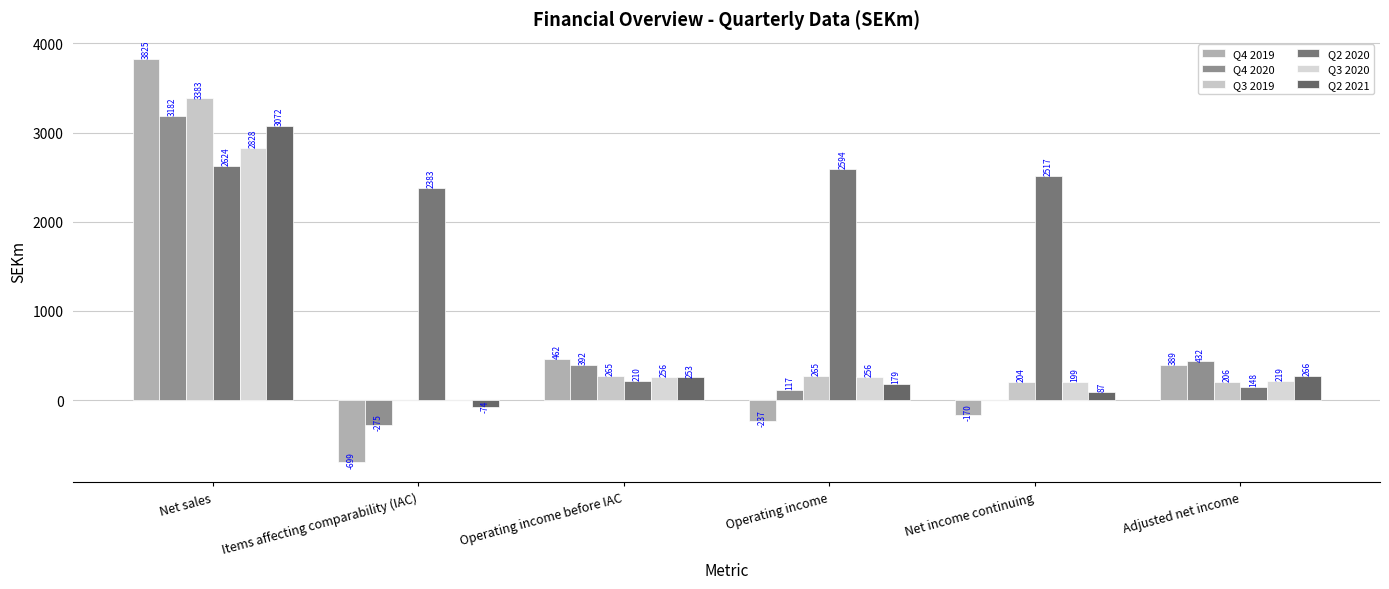

Which category has the highest value across all series?

Net sales